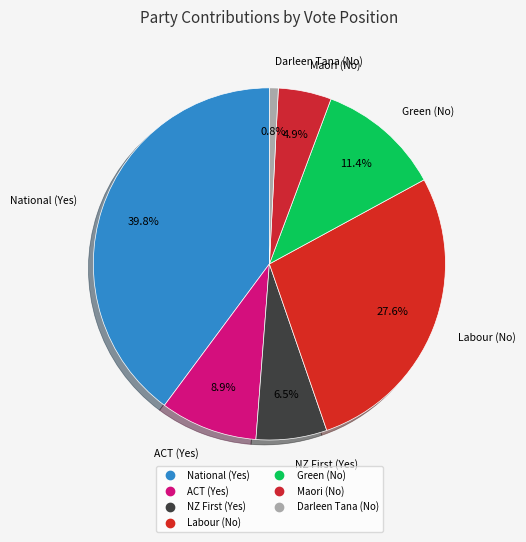

To the nearest percent, what is the average slice percentage?

14%